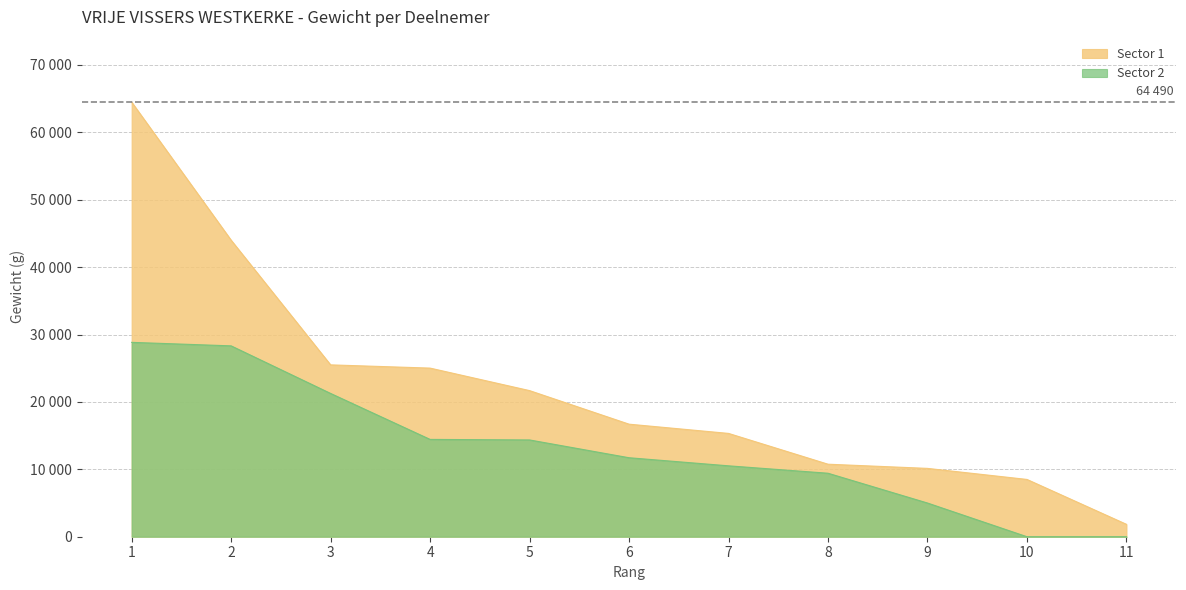

At which category is the sum across all series the highest?

1